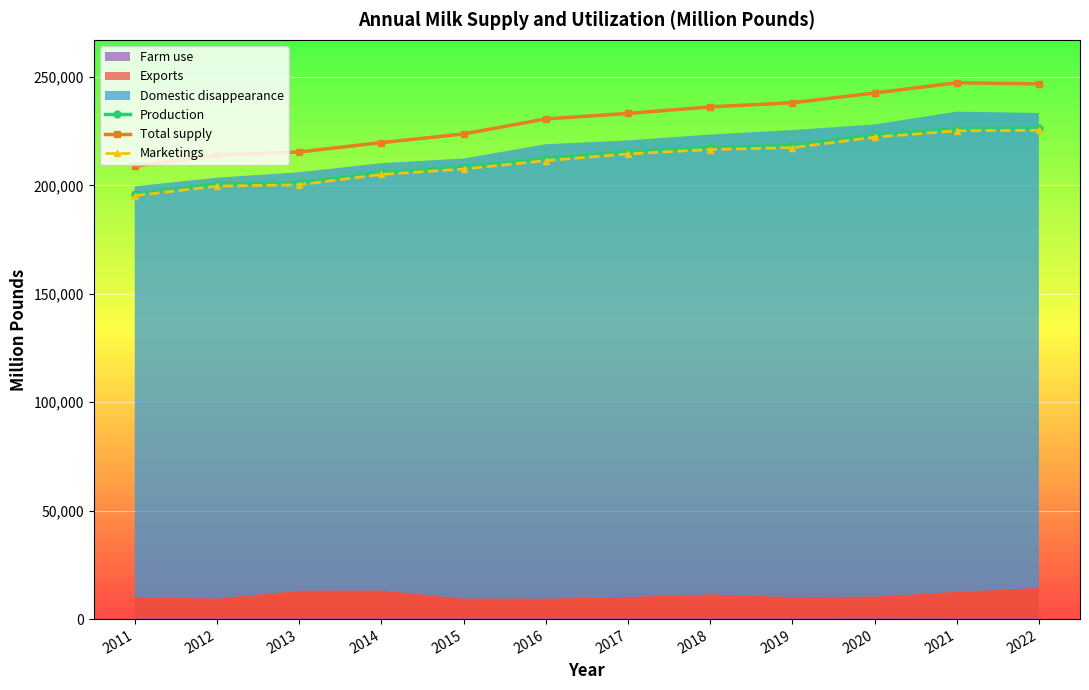

What is the maximum value for Total supply?

247358